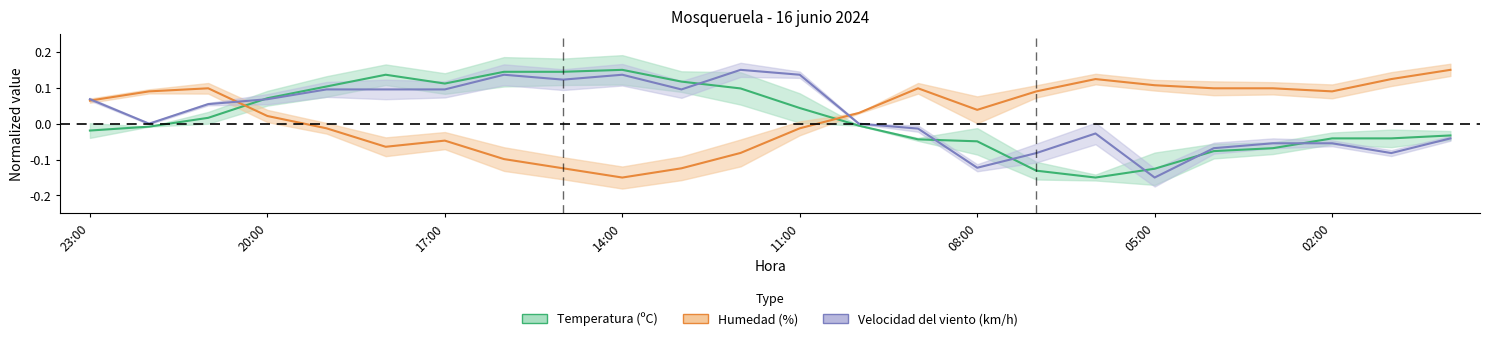

What is the label of the 6th point from the left?

18:00